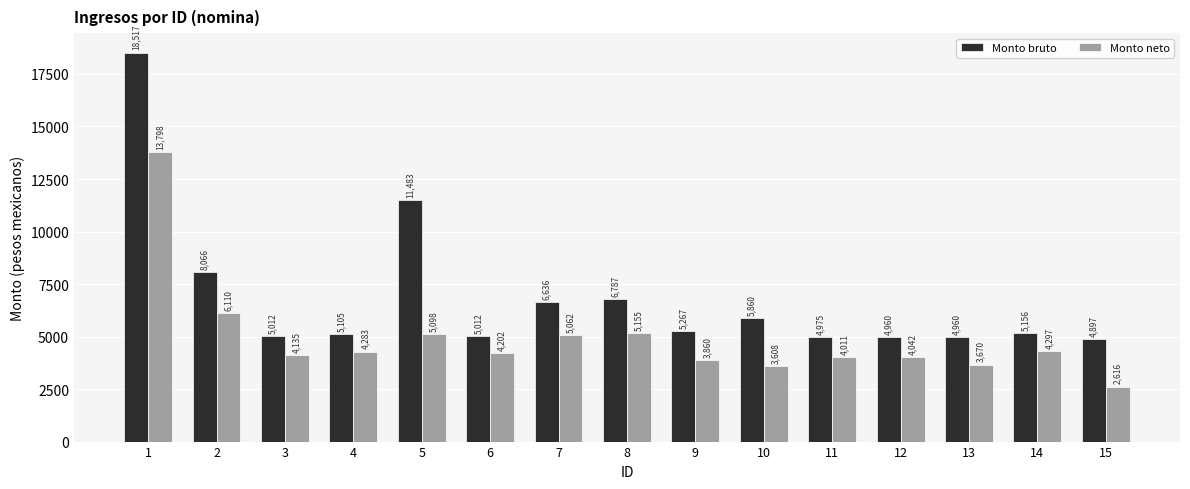

At 9, list the series in order from largest to smallest.

Monto bruto, Monto neto